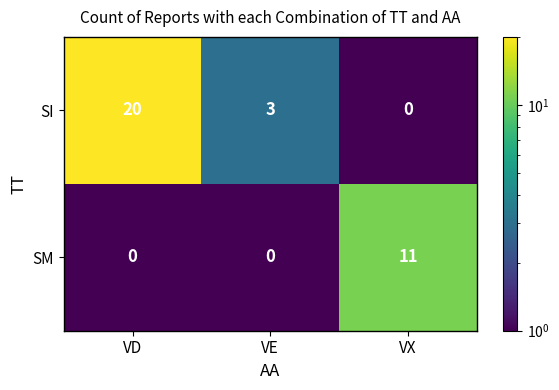

At how many categories does at least one series exceed 5?

2